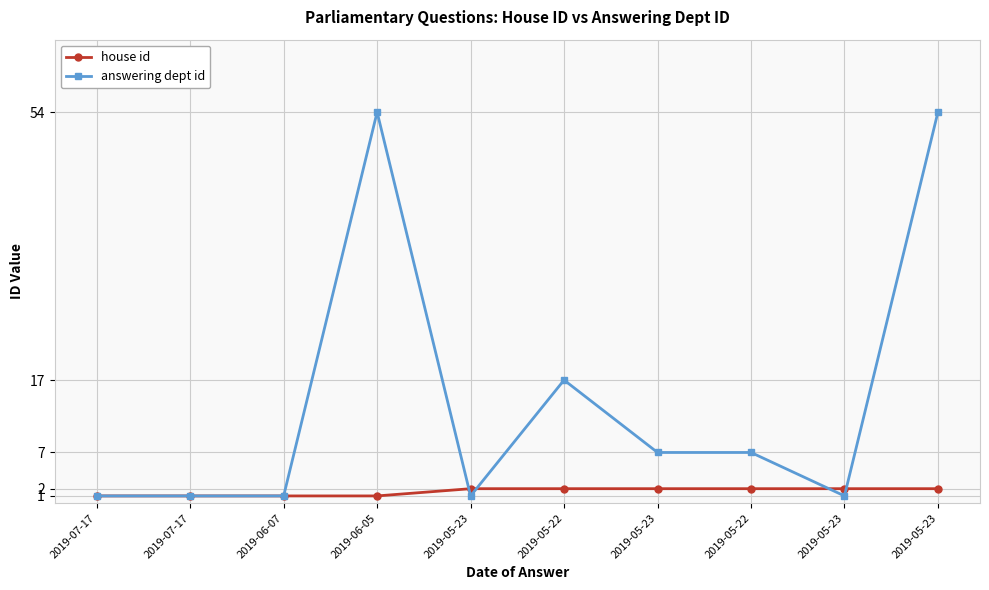

True or false: answering dept id has more than 0 points higher than both neighbors.

True